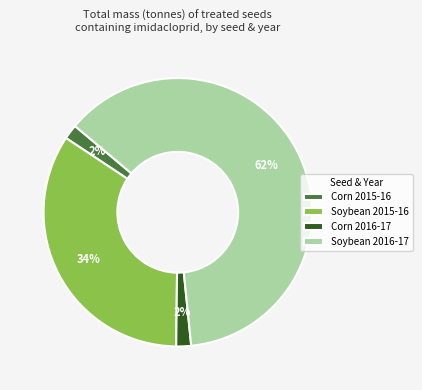

Do Soybean 2015-16 and Soybean 2016-17 together represent more than half of the pie?

Yes